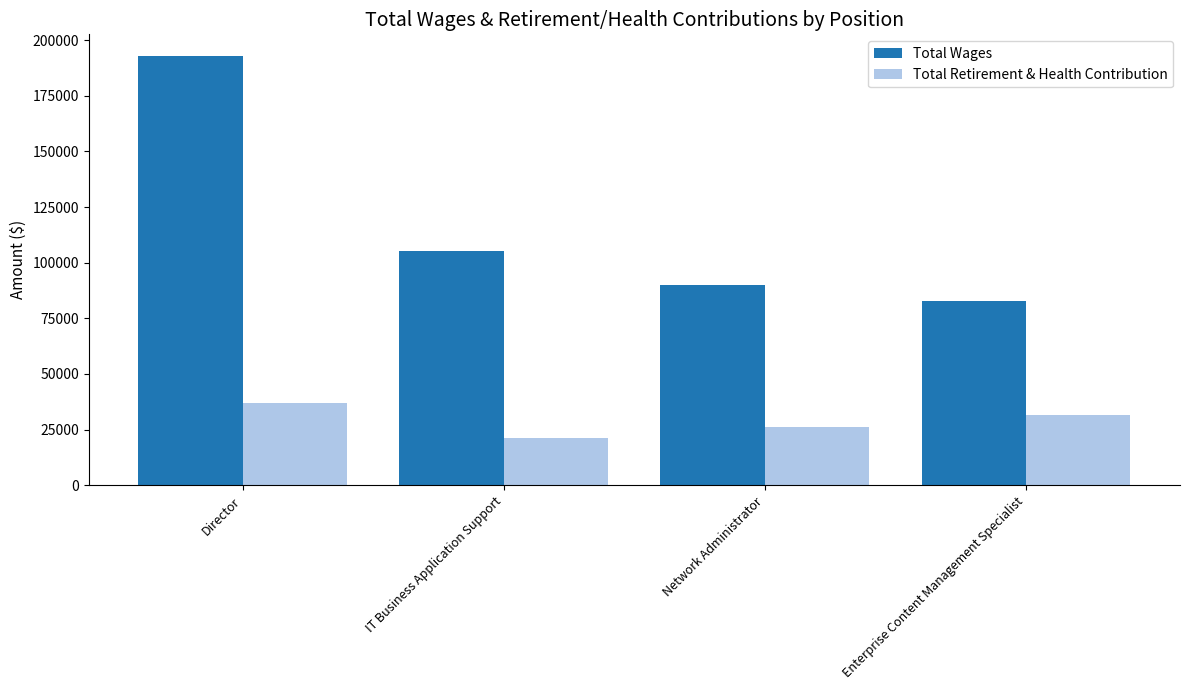

True or false: Total Wages has a value of 40794 at IT Business Application Support.

False